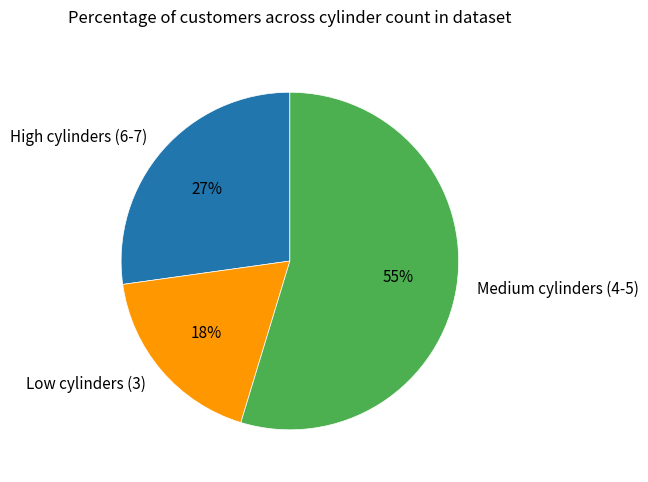

How many slices are in this pie chart?

3